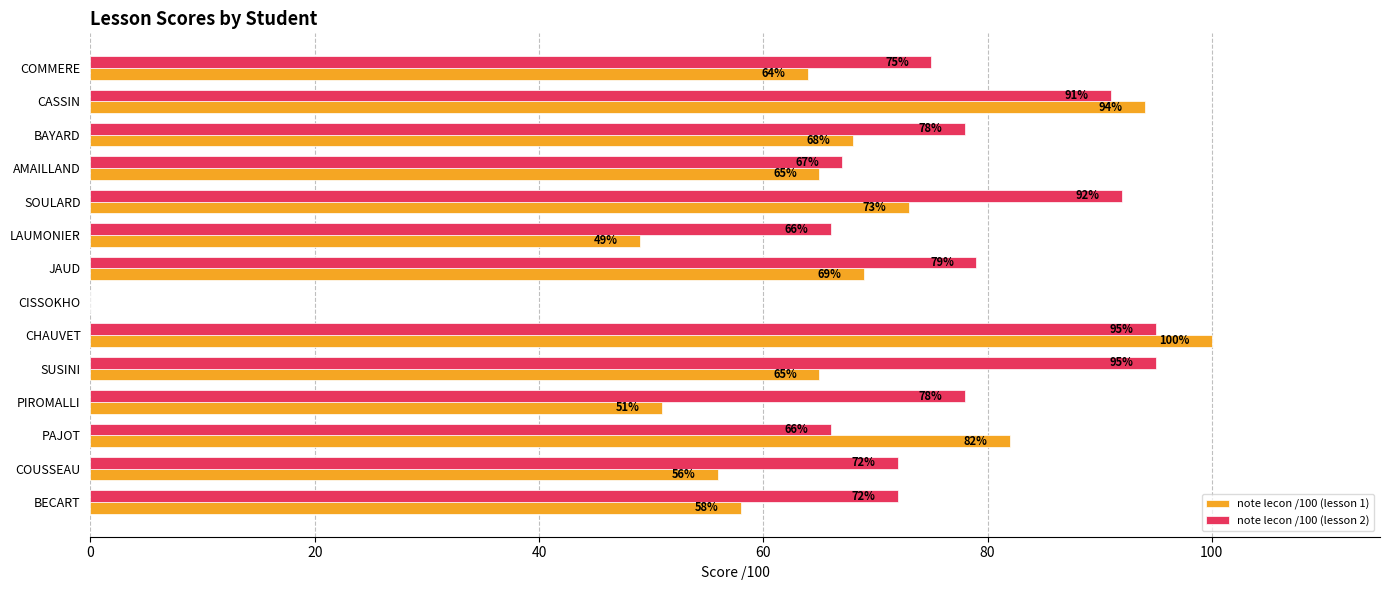

The note lecon /100 (lesson 2) series shows 92 at SOULARD. True or false?

True